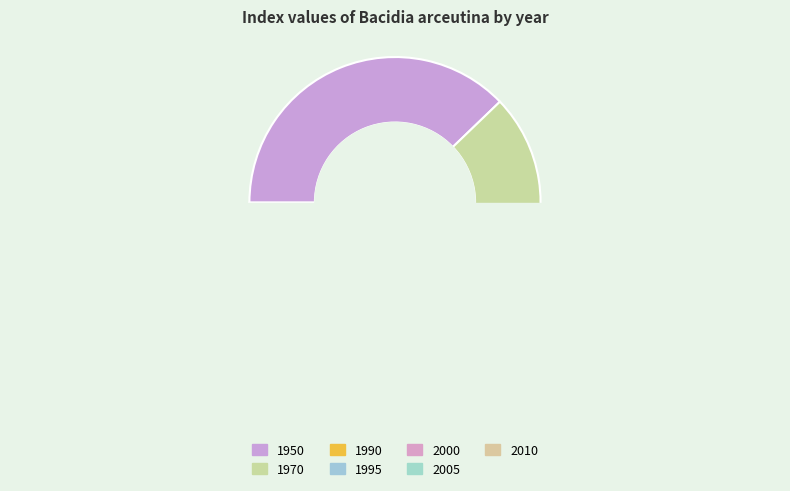

To the nearest percent, what is the average slice percentage?

14%